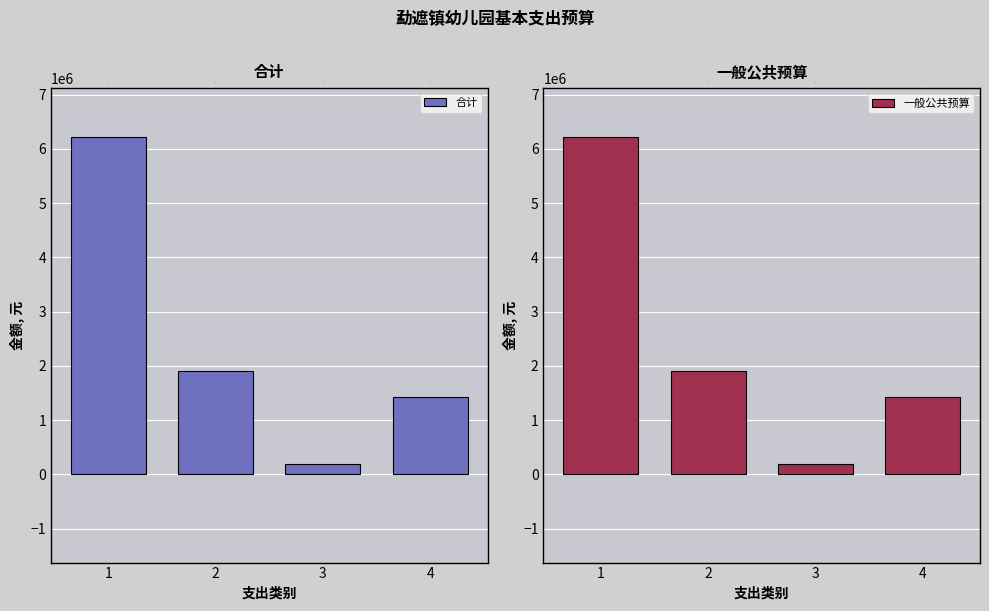

Which category has the highest value in the 合计 series?

1